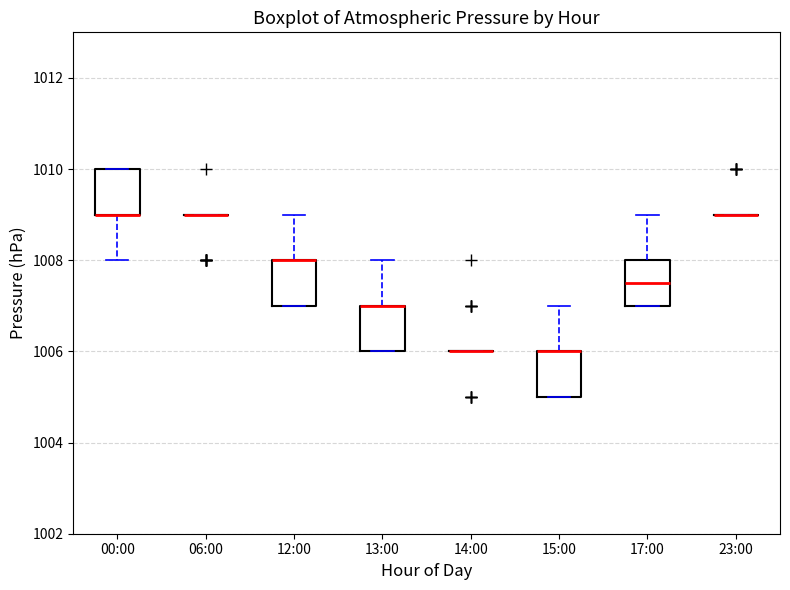

Reading left to right, read every box against the y-axis: the position of its median line, the range the box covers, and the ends of its whiskers. The values are not printed on the chart, so give them approximately, as read against the axis.

00:00: median 1009.0 (drawn on the box's lower edge), box 1009.0 to 1010.0, whiskers 1008.0 to 1010.0
06:00: box collapsed to a line at 1009.0, whiskers 1009.0 to 1009.0
12:00: median 1008.0 (drawn on the box's upper edge), box 1007.0 to 1008.0, whiskers 1007.0 to 1009.0
13:00: median 1007.0 (drawn on the box's upper edge), box 1006.0 to 1007.0, whiskers 1006.0 to 1008.0
14:00: box collapsed to a line at 1006.0, whiskers 1006.0 to 1006.0
15:00: median 1006.0 (drawn on the box's upper edge), box 1005.0 to 1006.0, whiskers 1005.0 to 1007.0
17:00: median 1007.6, box 1007.0 to 1008.0, whiskers 1007.0 to 1009.0
23:00: box collapsed to a line at 1009.0, whiskers 1009.0 to 1009.0